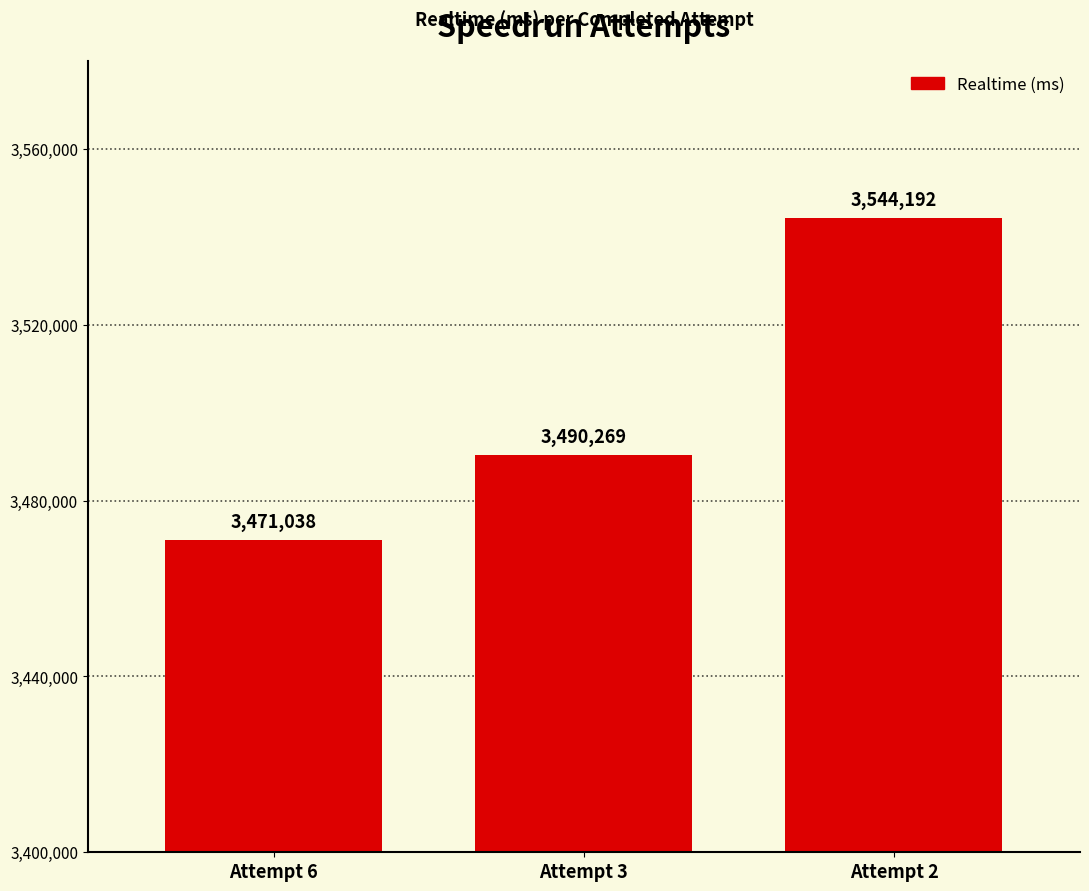

Reading left to right, list all the values displayed in this chart.

Attempt 6=3471038	Attempt 3=3490269	Attempt 2=3544192